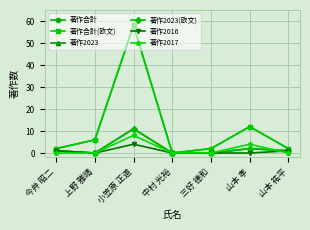

True or false: 著作2023(欧文) and 著作合計(欧文) cross at least once.

False